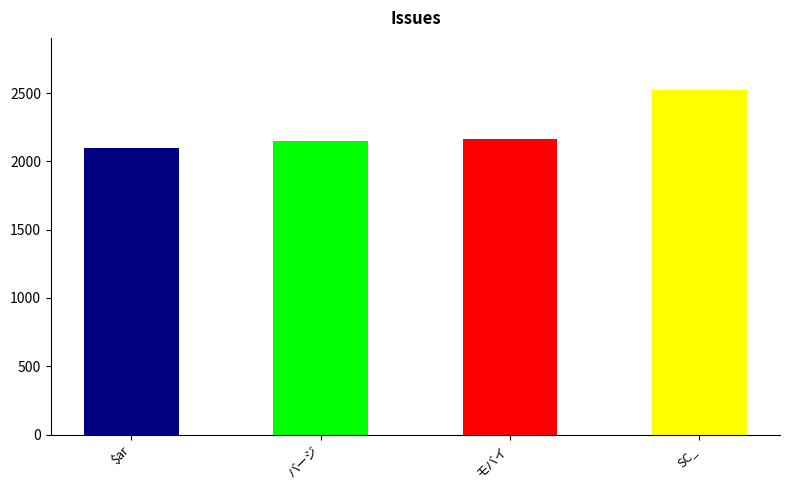

List the labels in order of value, smallest first.

$arrErrのメンバ変数化, バージョン番号フィールドの新設, モバイル版テンプレートのDOCTYPE宣言, SC_Utils::sfGetErrorColor()で出力されるスタイルが不正